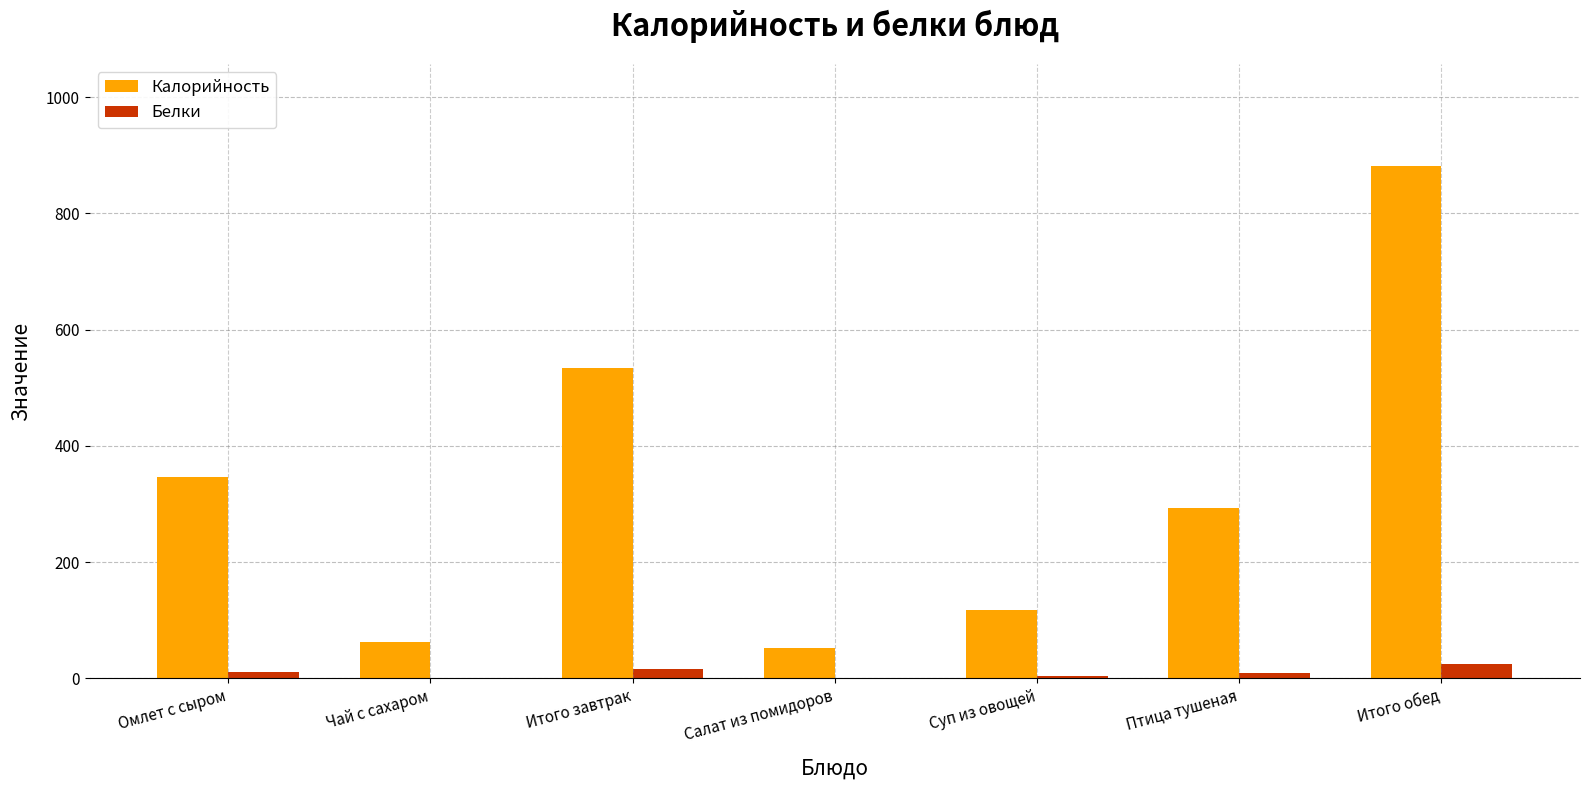

Which series has the largest total across all categories?

Калорийность